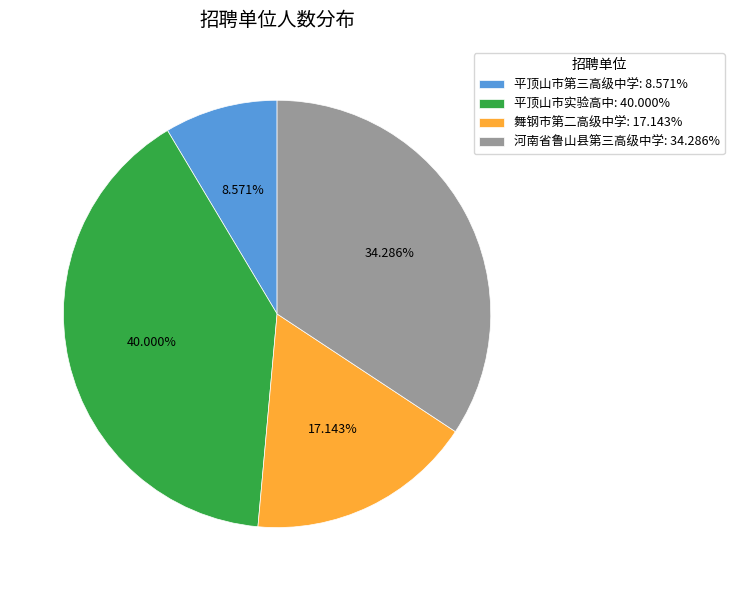

Is there a majority slice in this chart?

No